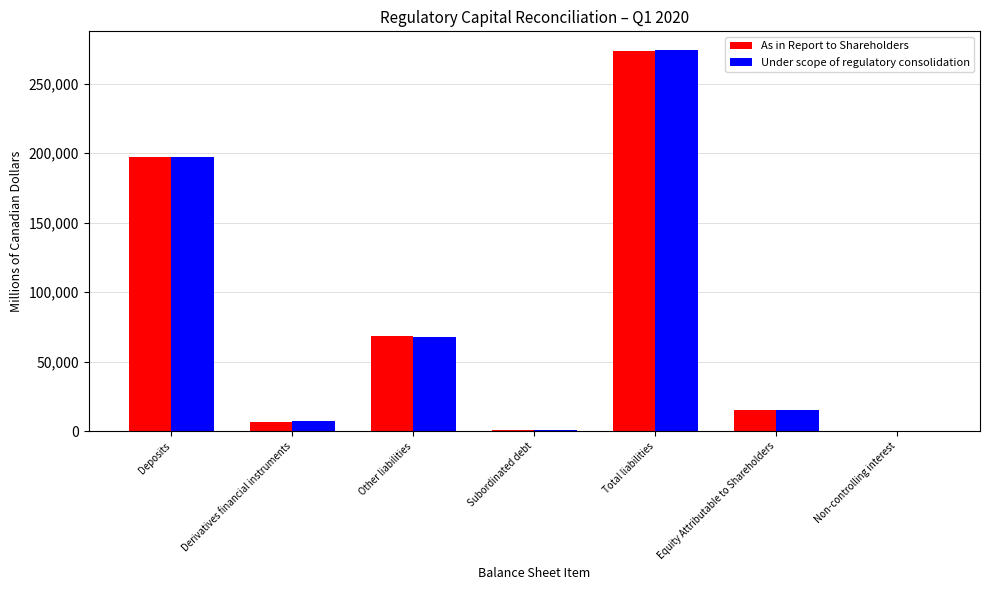

The As in Report to Shareholders series shows 197504 at Deposits. True or false?

True